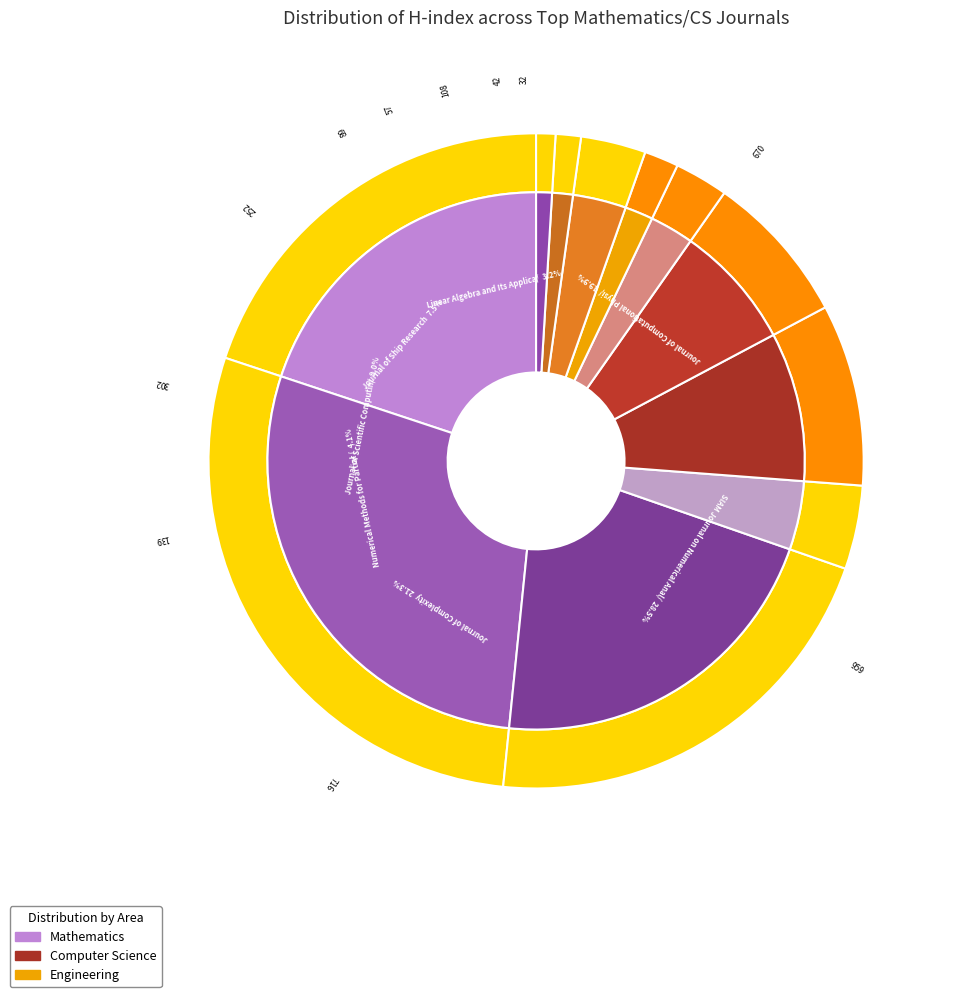

True or false: Journal of Ship Research accounts for 7% of the total.

True